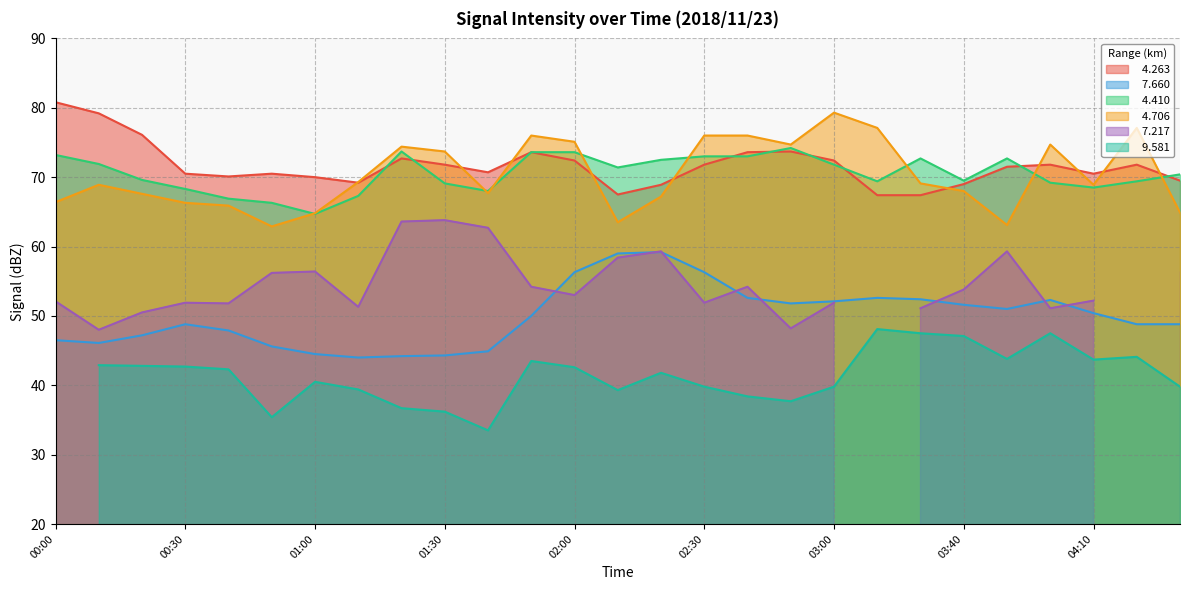

The value of   4.706 at 00:20 is 67.6. True or false?

True